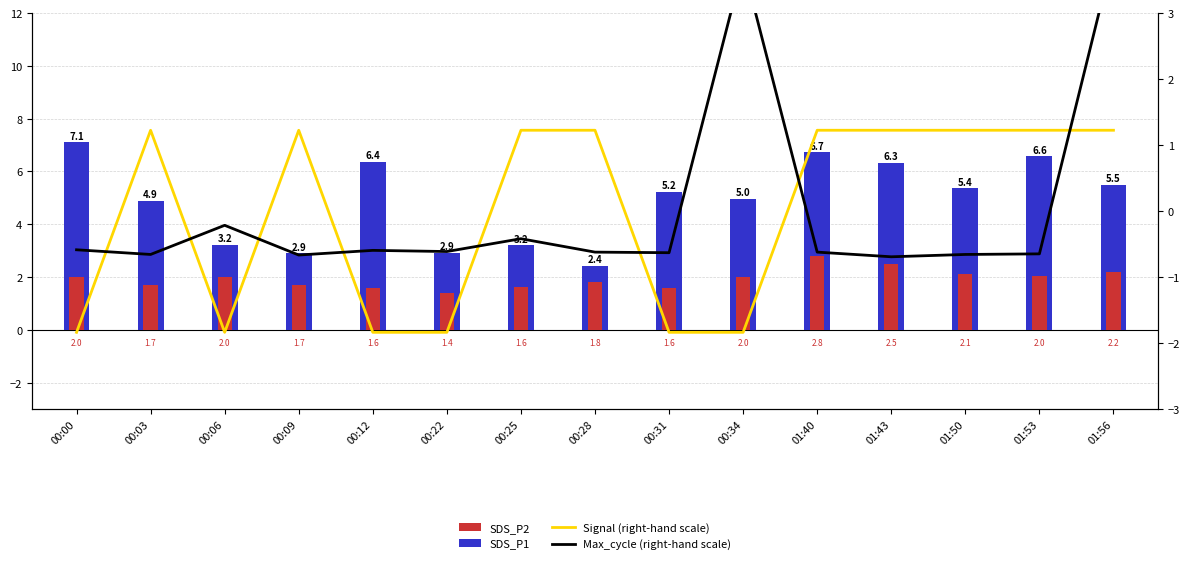

What is the difference between the maximum and minimum values in the Max_cycle (right-hand scale) series?

4.6